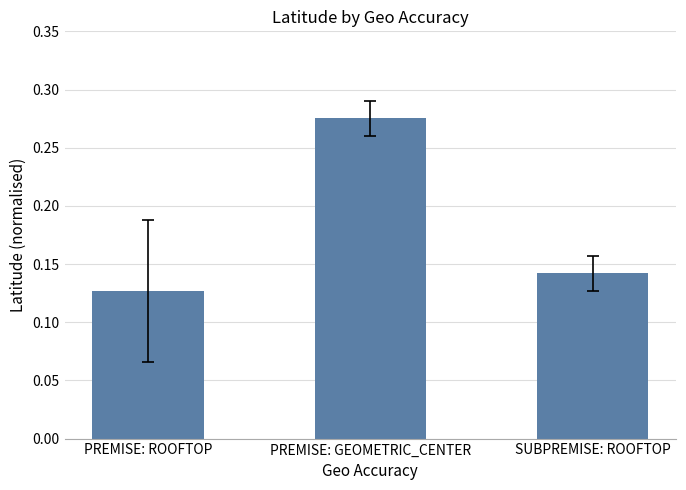

What is the label of the 1st bar from the right?

SUBPREMISE: ROOFTOP